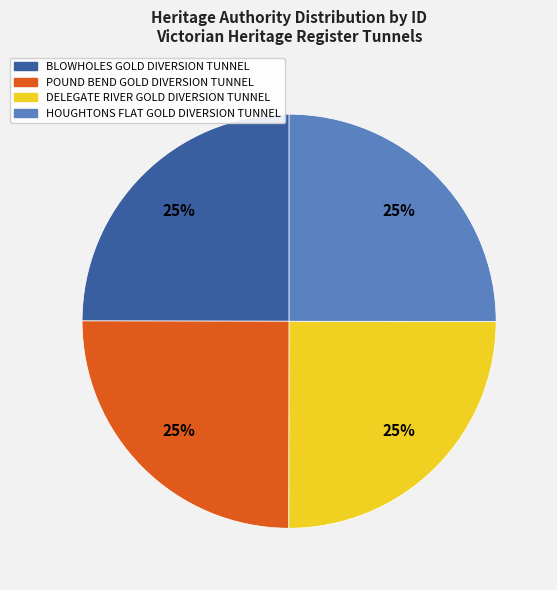

The POUND BEND GOLD DIVERSION TUNNEL slice represents 18% of the pie. True or false?

False